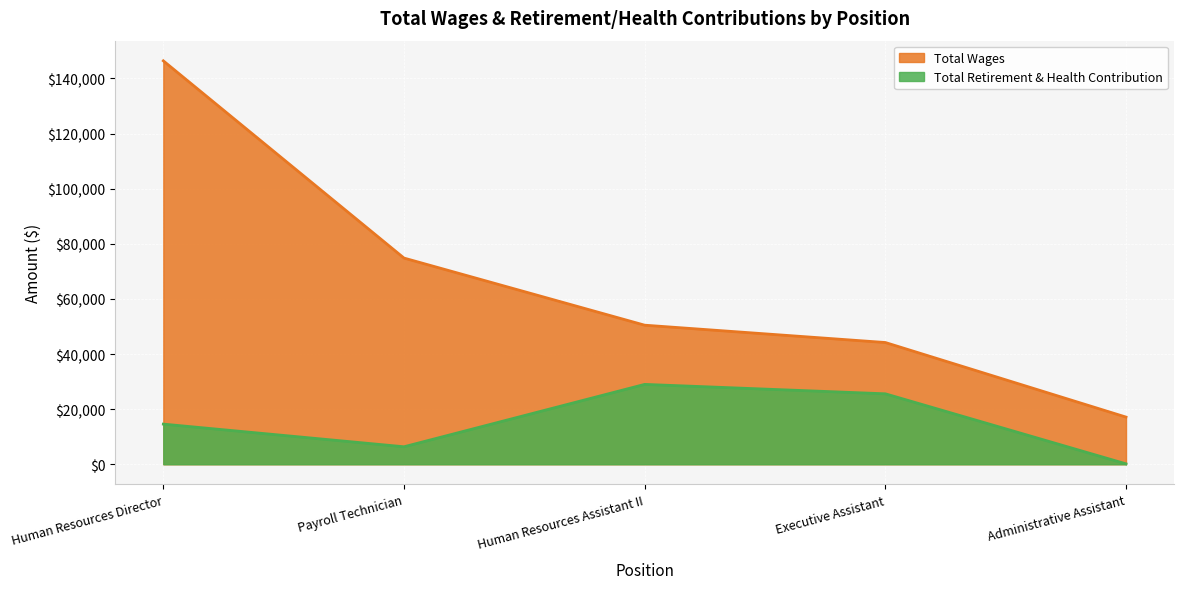

At Administrative Assistant, list the series in order from smallest to largest.

Total Retirement & Health Contribution, Total Wages